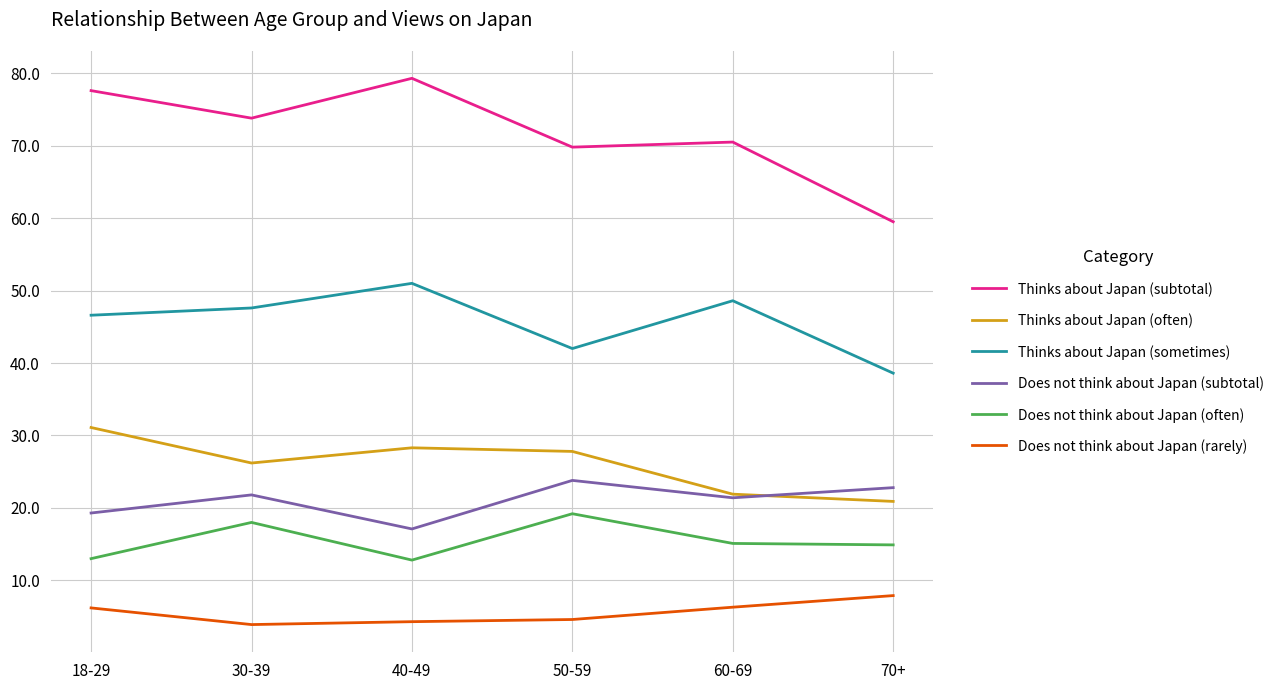

At which label is Thinks about Japan (often) closest to 26?

30-39